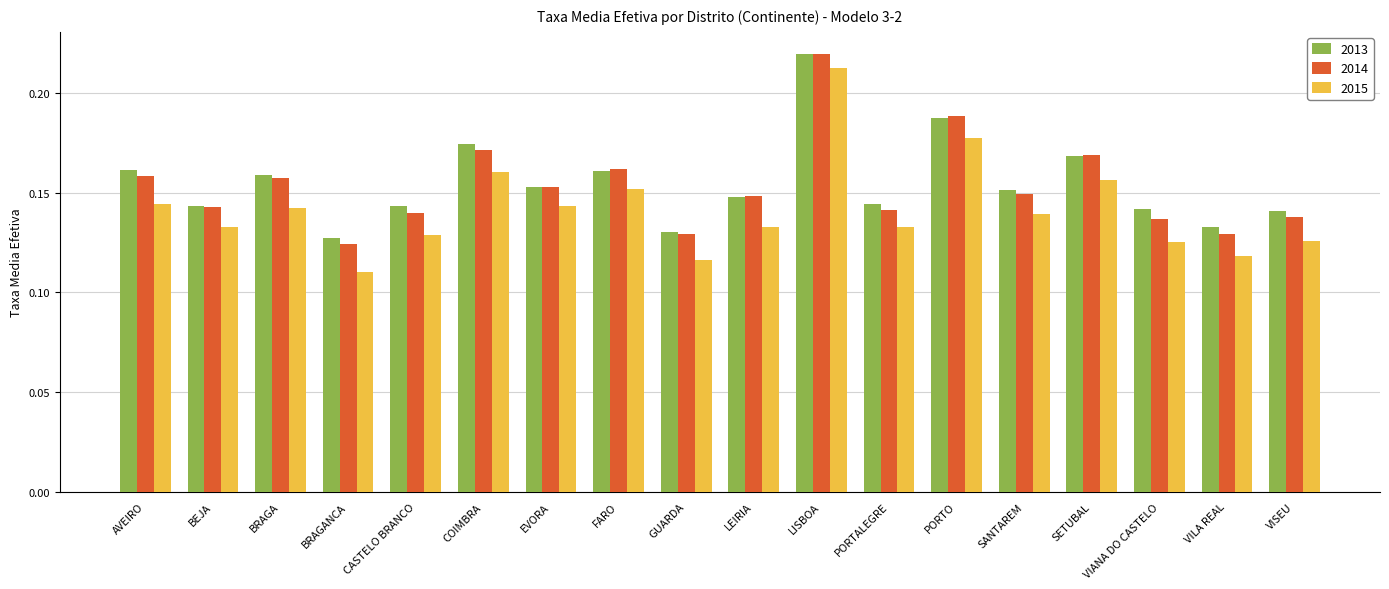

True or false: 2015 has a value of 0.2 at AVEIRO.

False